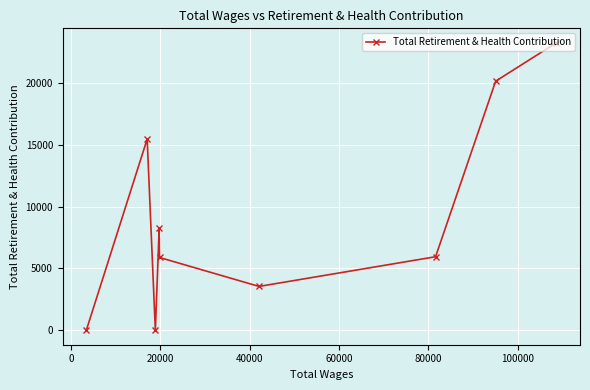

What is the sum of all values?

82454